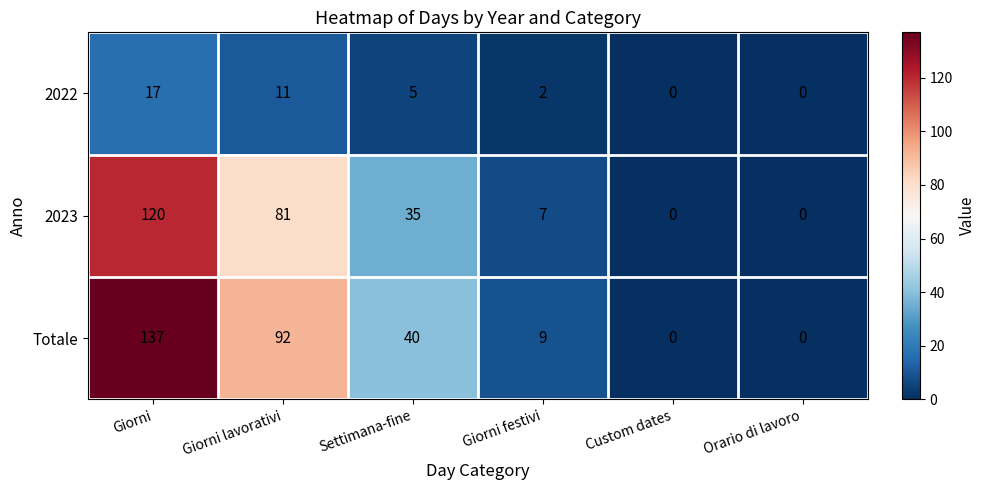

At which category does the chart reach its peak across all series?

Giorni